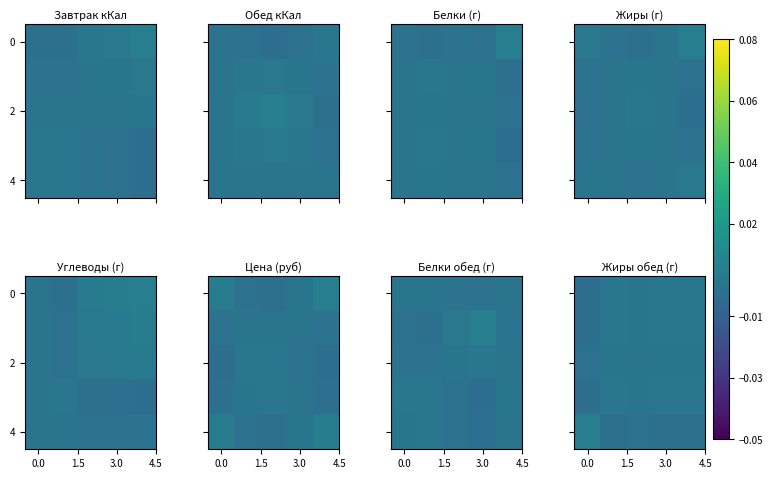

At how many categories does at least one series exceed 0?

5